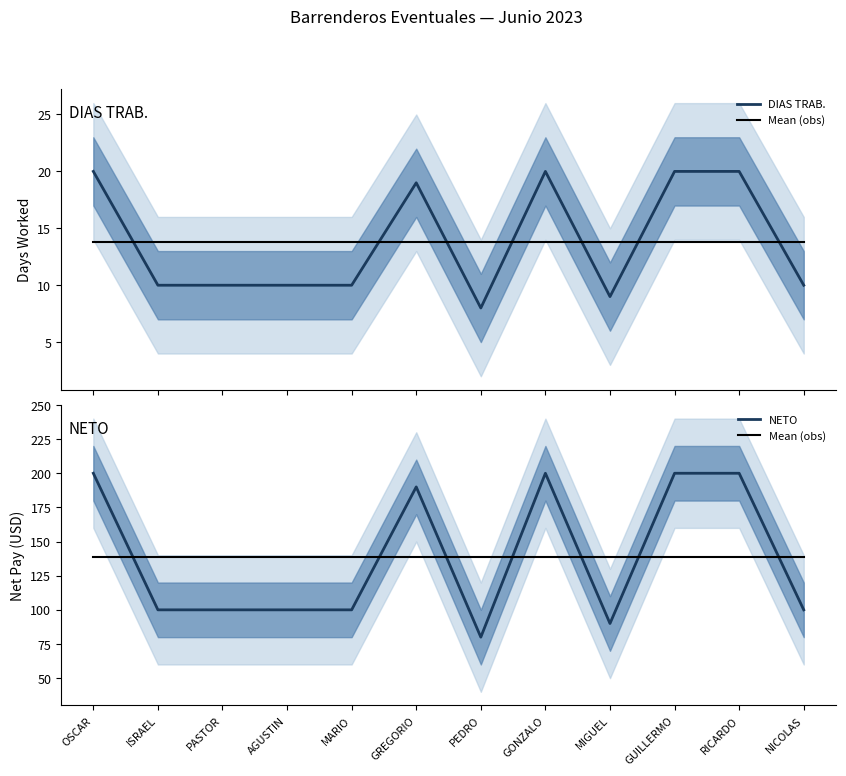

What is the approximate value of DIAS TRAB. at MIGUEL?

9.0